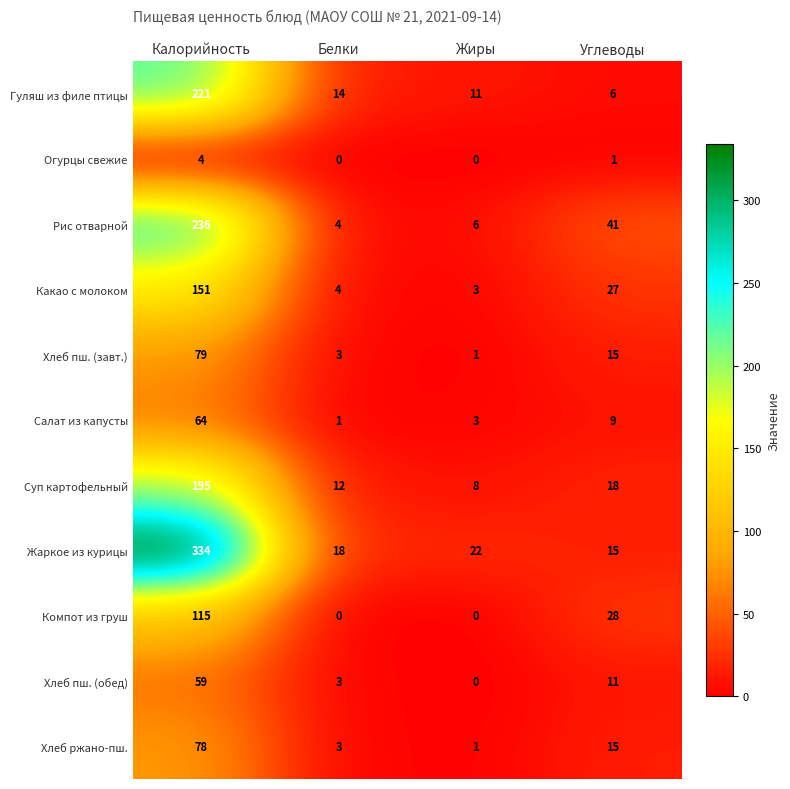

List the series in order of their peak value, highest first.

Жаркое из курицы, Рис отварной, Гуляш из филе птицы, Суп картофельный, Какао с молоком, Компот из груш, Хлеб пш. (завт.), Хлеб ржано-пш., Салат из капусты, Хлеб пш. (обед), Огурцы свежие